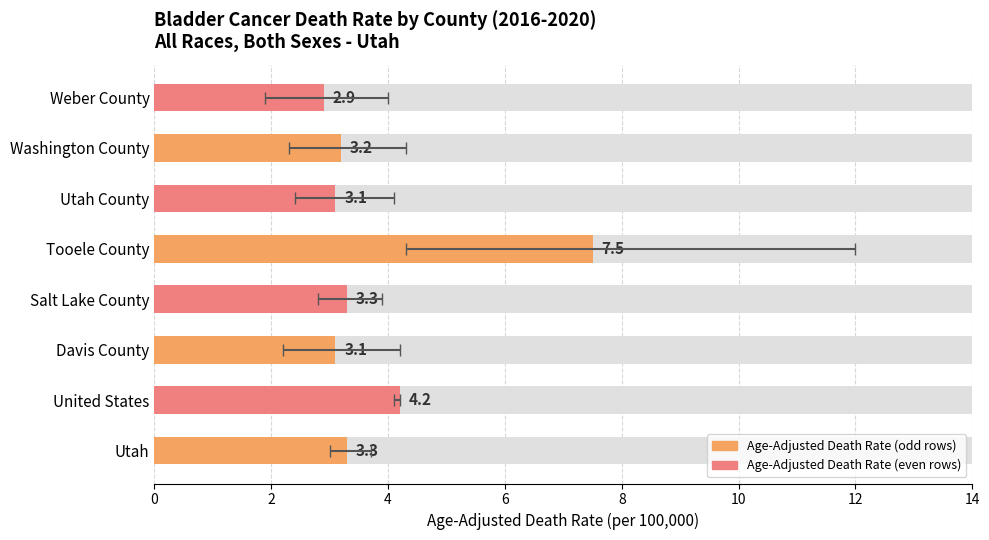

Reading right to left, transcribe all the data shown in this chart.

Age-Adjusted Death Rate: 2.9	3.2	3.1	7.5	3.3	3.1	4.2	3.3
Lower CI: 1.9	2.3	2.4	4.3	2.8	2.2	4.1	3.0
Upper CI: 4.0	4.3	4.1	12.0	3.9	4.2	4.2	3.7